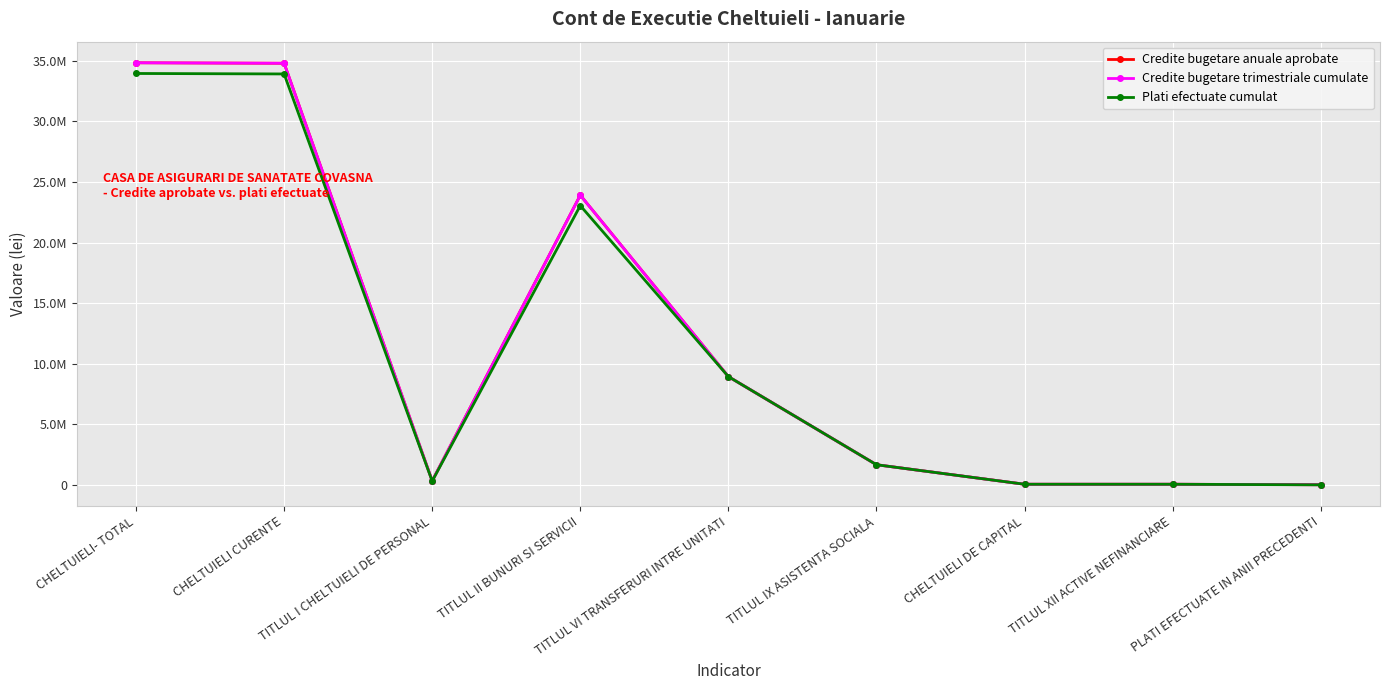

Reading right to left, extract all data points from this chart.

Credite bugetare anuale aprobate: 0.0	39000.0	39000.0	1651000.0	8929220.0	23911420.0	316210.0	34807850.0	34846850.0
Credite bugetare trimestriale cumulate: 0.0	39000.0	39000.0	1651000.0	8929220.0	23911420.0	316210.0	34807850.0	34846850.0
Plati efectuate cumulat: -9140.4	38982.7	38982.7	1651000.0	8929220.0	23050308.9	302213.0	33923601.4	33962584.2